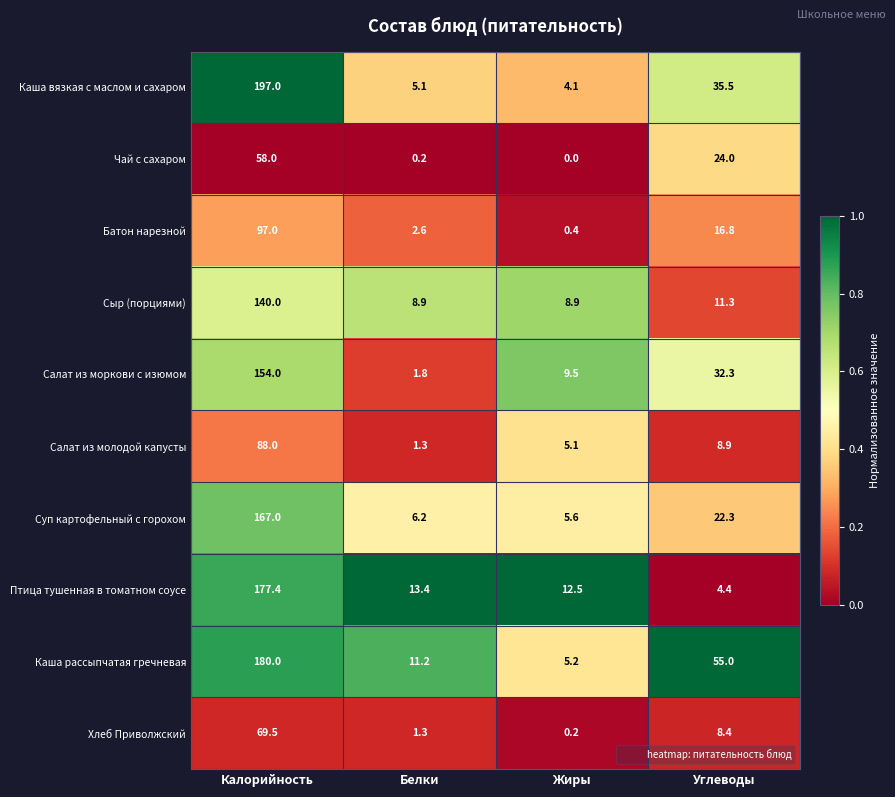

What is the total value across all series at Углеводы?

218.9